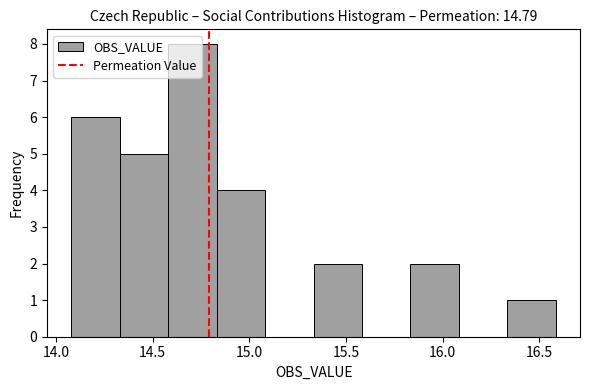

Which range on the x-axis has the tallest bar?

14.60 to 14.85